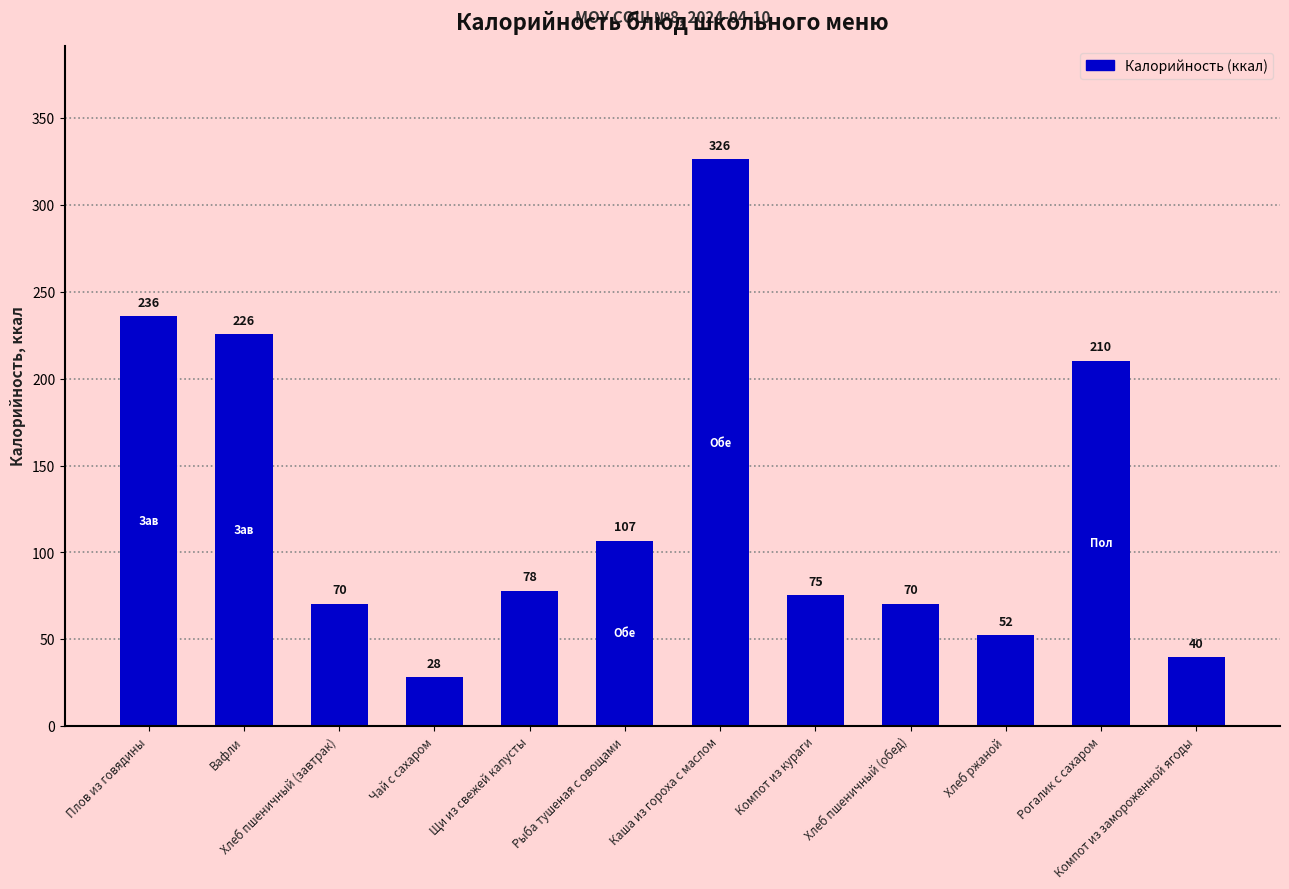

What is the maximum value shown in the chart?

326.5